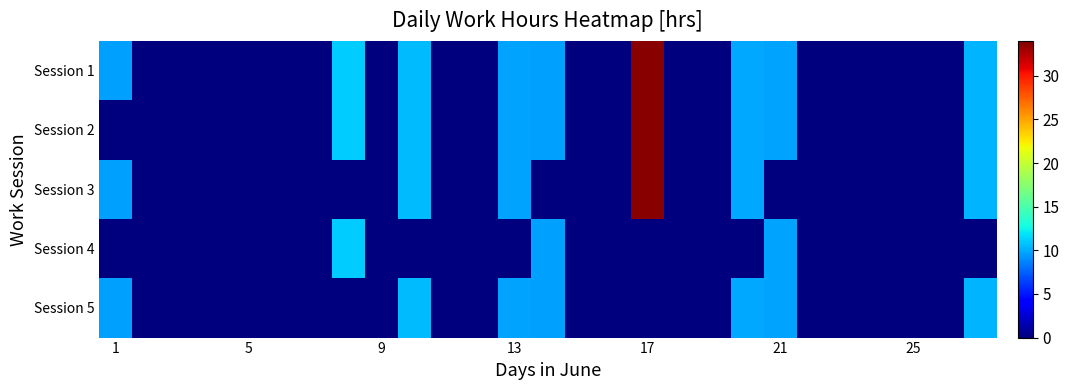

Which series has the largest total across all categories?

Session 1